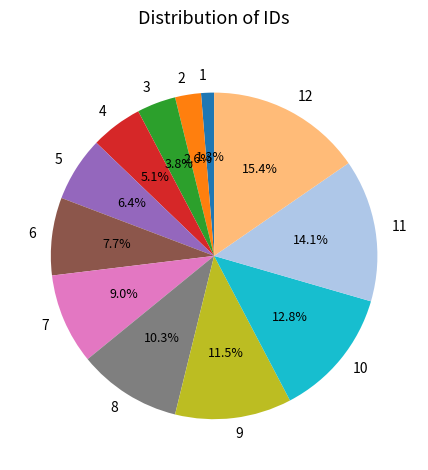

To the nearest percent, what is the combined percentage of 8 and 12?

26%